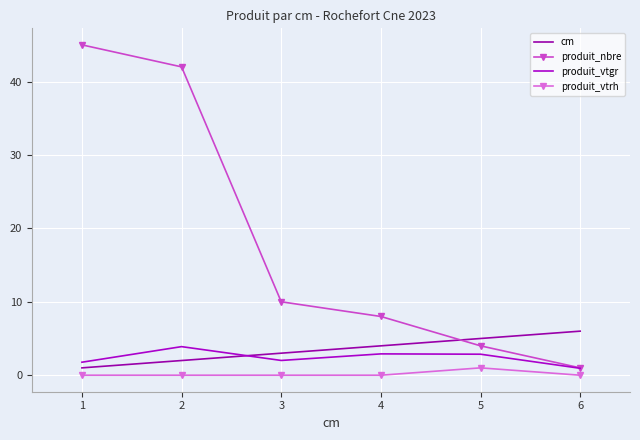

At which category is the sum across all series the highest?

2